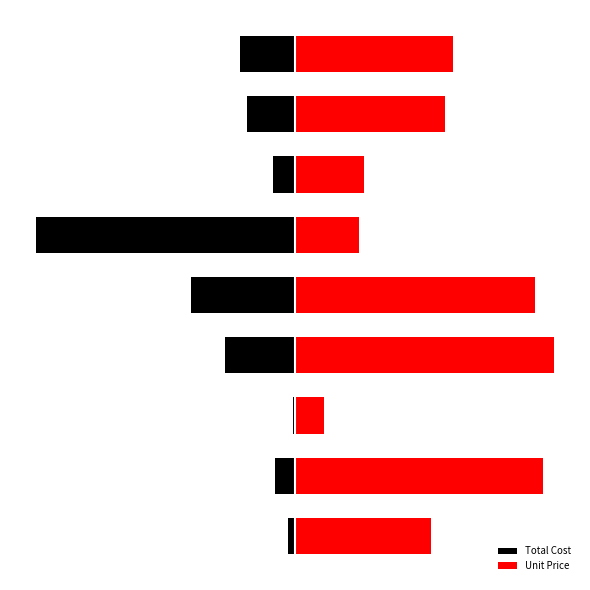

What is the spread (max minus min) of values at 5?

4490.7